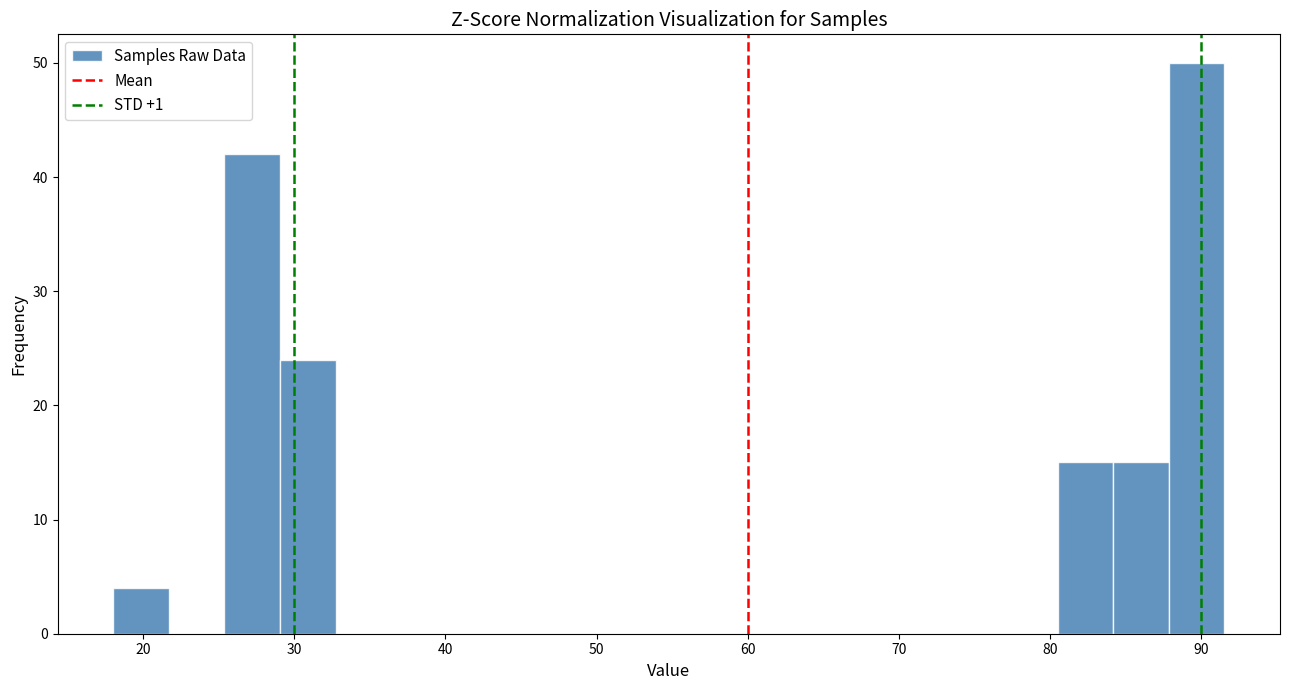

Read against the x-axis, roughly where is the centre of the tallest bar?

90